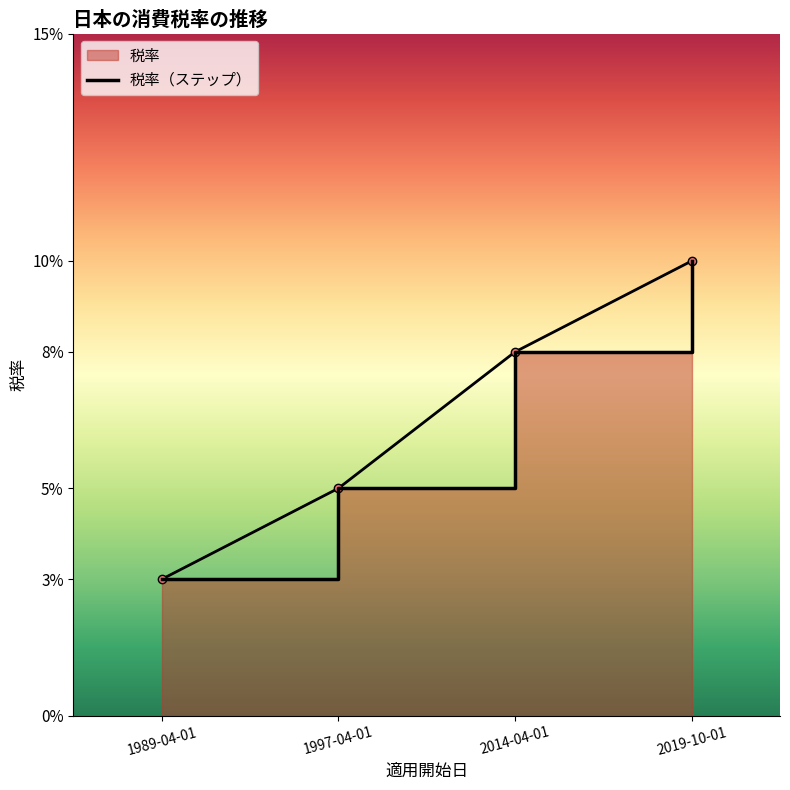

The chart shows a value of 0.0 at 2014-04-01. True or false?

False